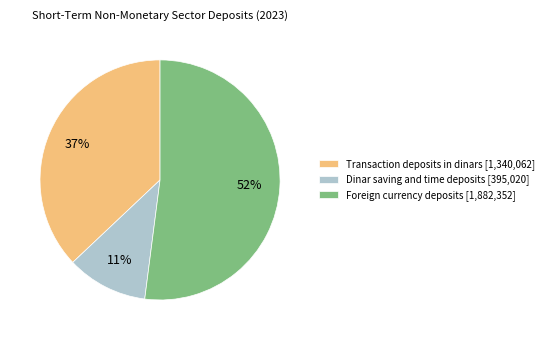

To the nearest percent, what is the difference between the largest and smallest slice percentages?

41%